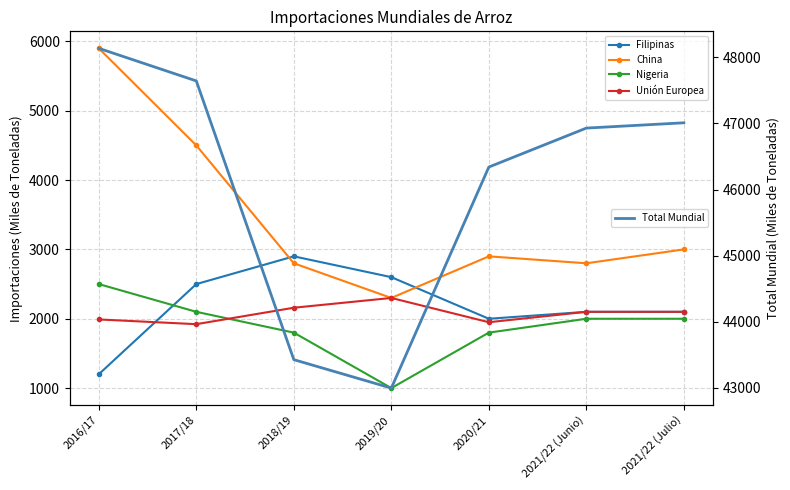

What is the lowest value of the China series?

2300